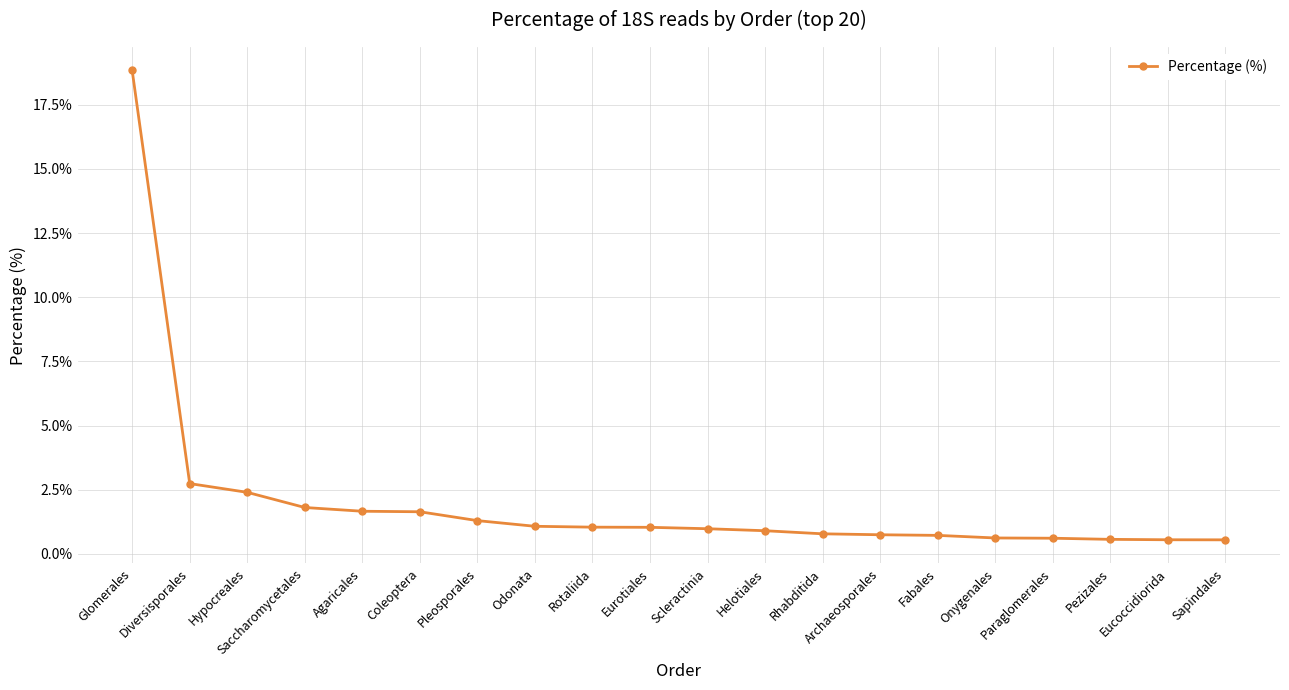

At which category does the chart reach its peak across all series?

Glomerales